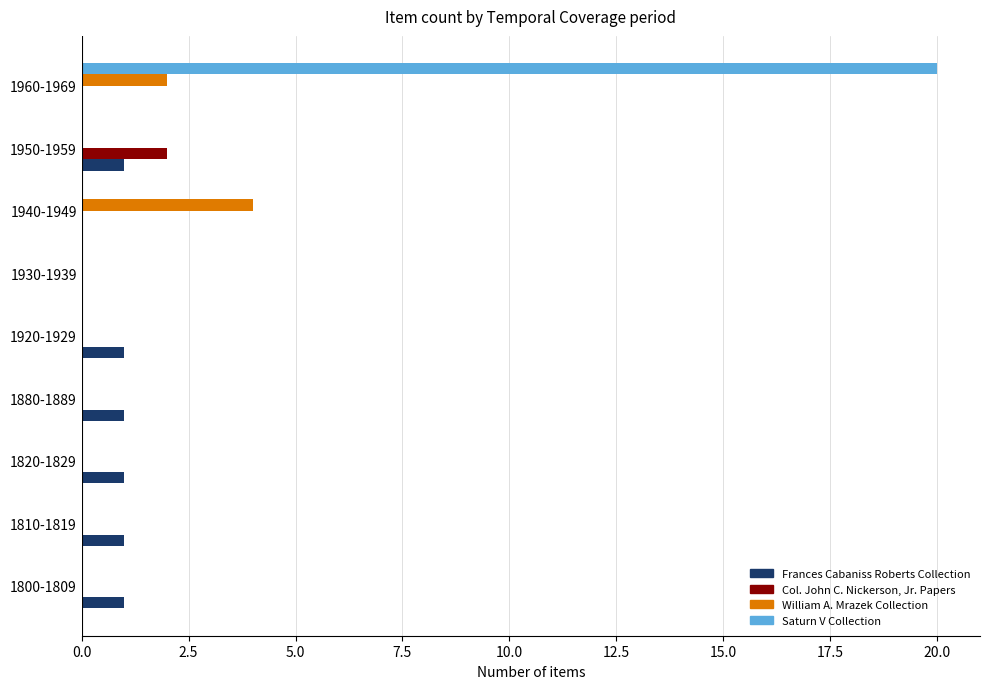

True or false: Col. John C. Nickerson, Jr. Papers has a value of 0 at 1820-1829.

True